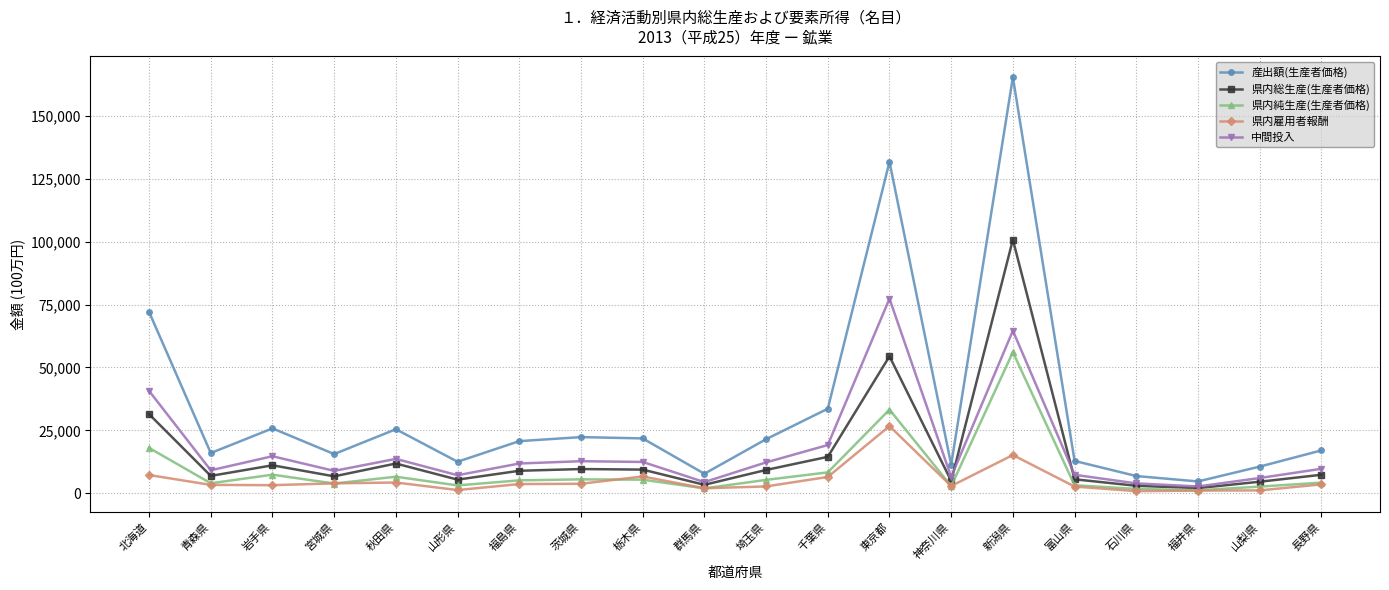

True or false: 産出額(生産者価格) and 中間投入 cross at least once.

False